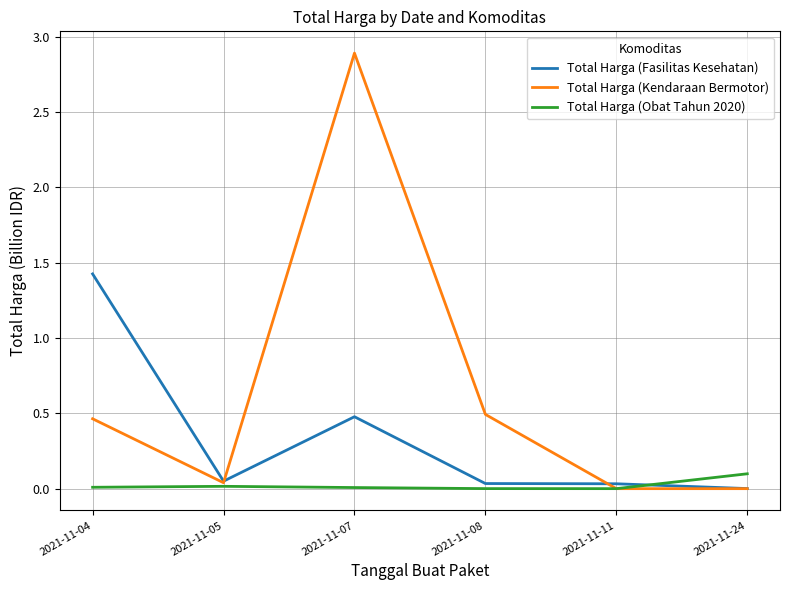

In Total Harga (Obat Tahun 2020), how many points are higher than both neighbors (excluding endpoints)?

1